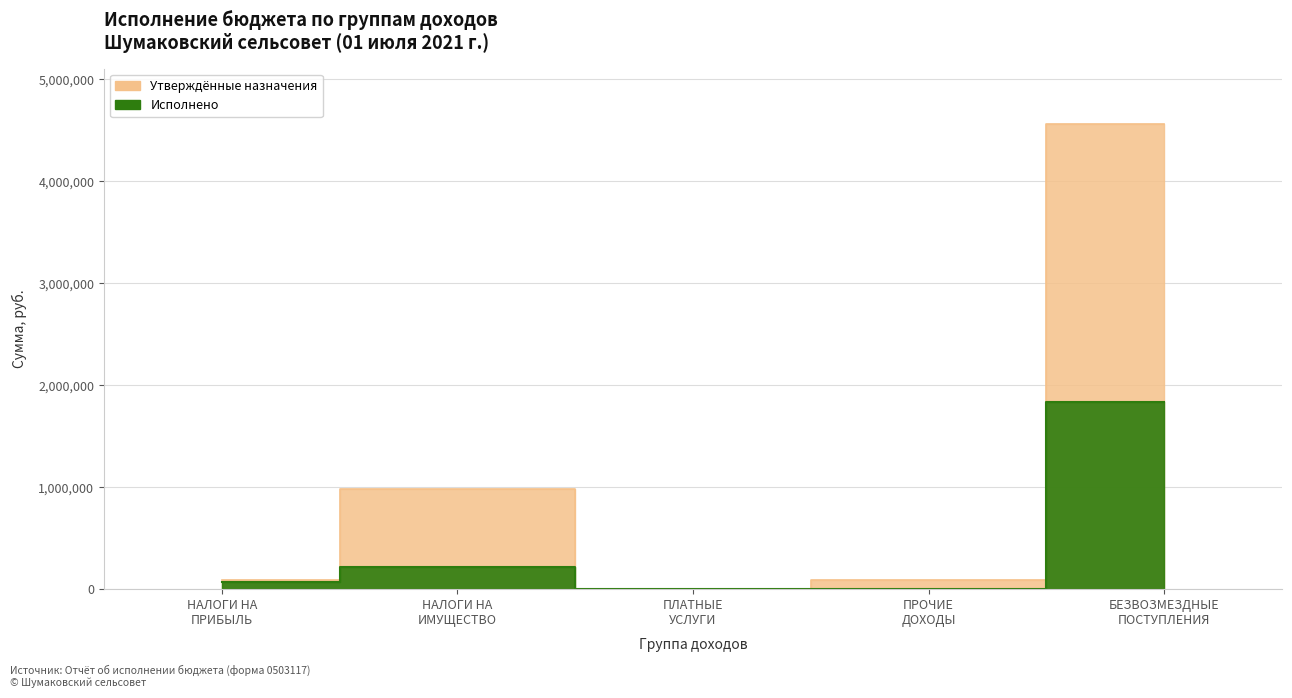

Which series has the largest total across all categories?

Утверждённые назначения